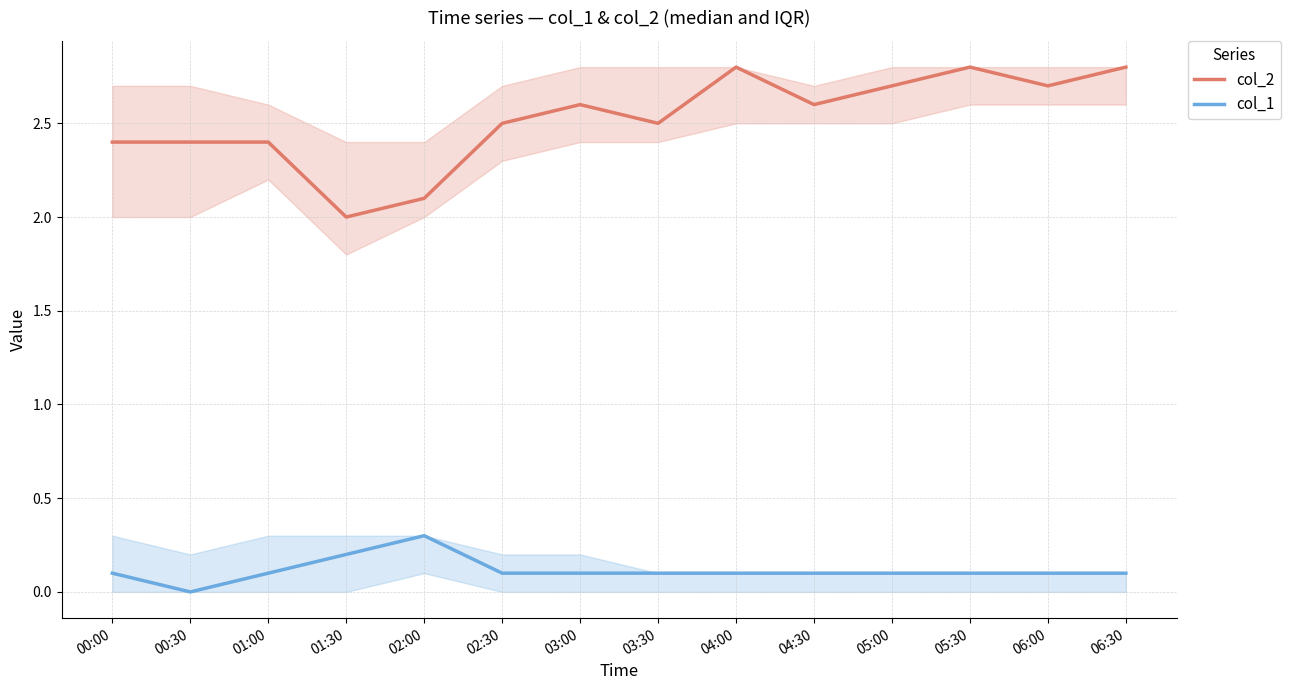

Which series has the largest total across all categories?

col_2